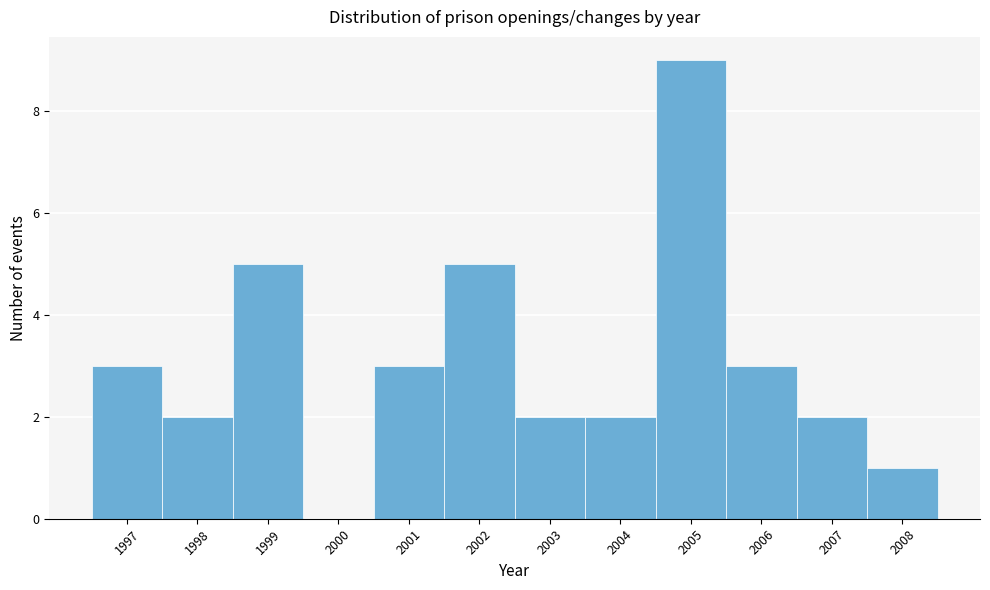

Over which range of the x-axis is the bar tallest?

2004.5 to 2005.5